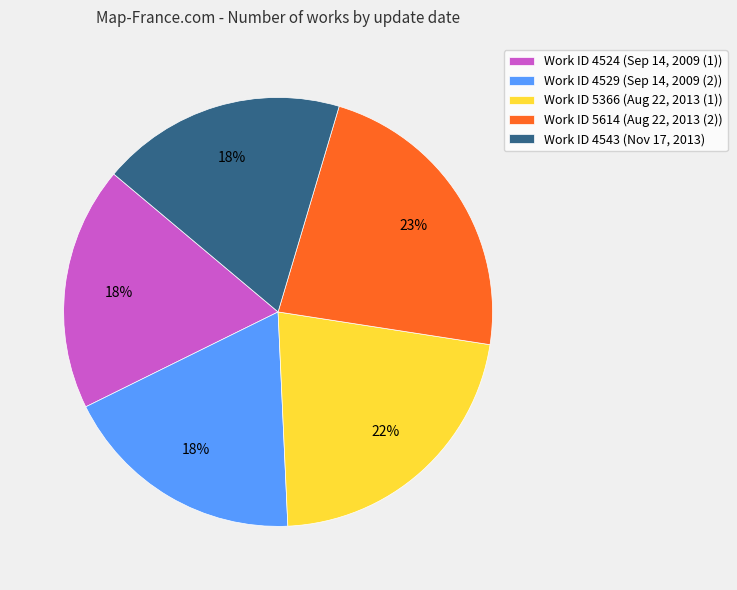

What is the ratio of the value at Work ID 4529 (Sep 14, 2009 (2)) to the value at Work ID 4543 (Nov 17, 2013)?

1.0